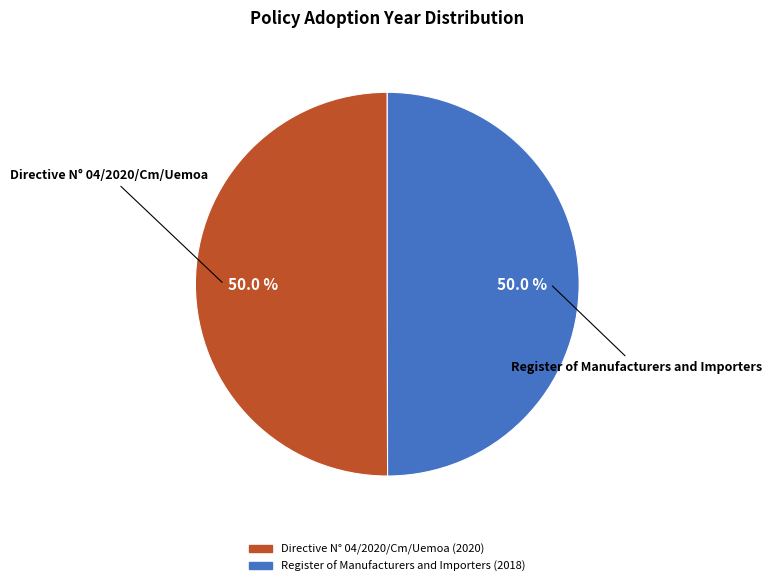

To the nearest percent, what percentage of the pie is Directive N° 04/2020/Cm/Uemoa?

50%